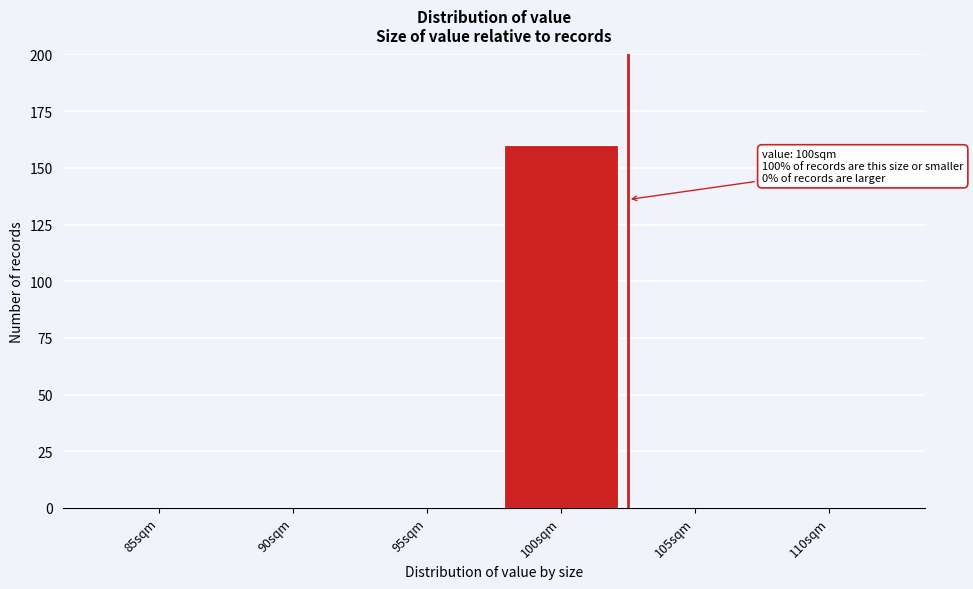

Reading right to left, extract all data points from this chart.

110sqm=0	105sqm=0	100sqm=160	95sqm=0	90sqm=0	85sqm=0